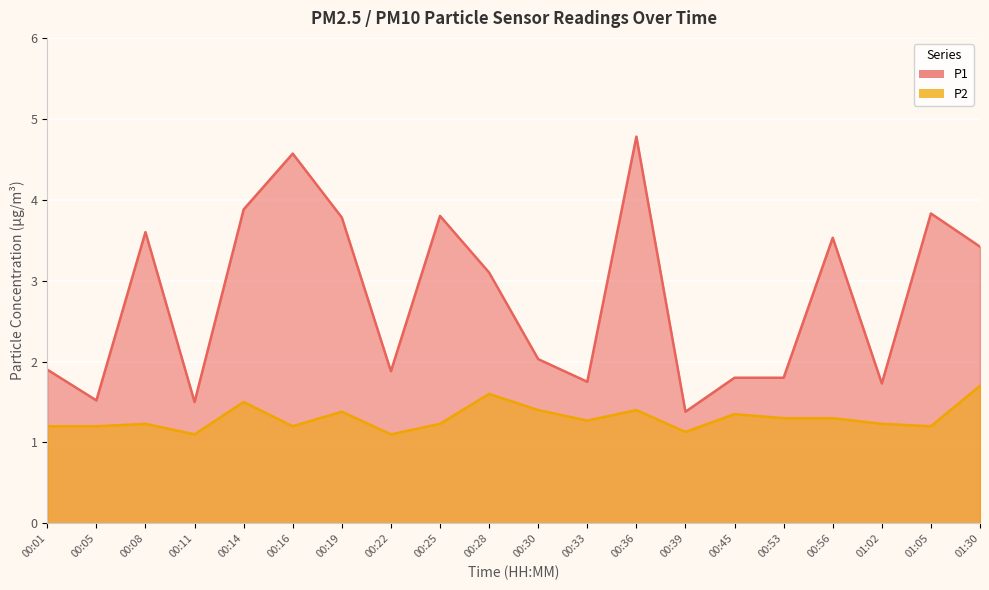

Which category has the highest value in the P2 series?

01:30